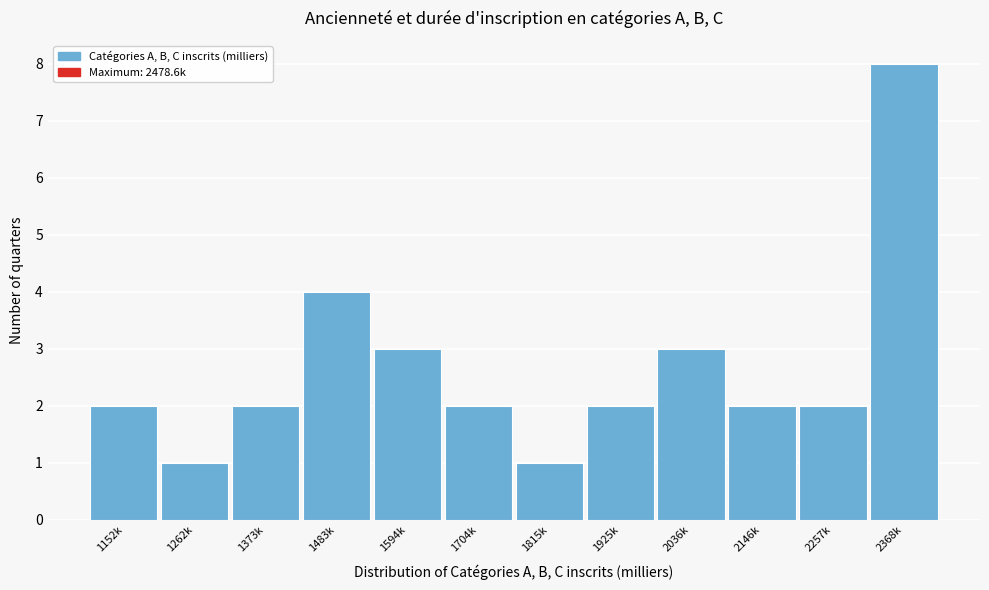

Reading left to right, what are all the values shown in this chart?

1152k=2	1262k=1	1373k=2	1483k=4	1594k=3	1704k=2	1815k=1	1925k=2	2036k=3	2146k=2	2257k=2	2368k=8